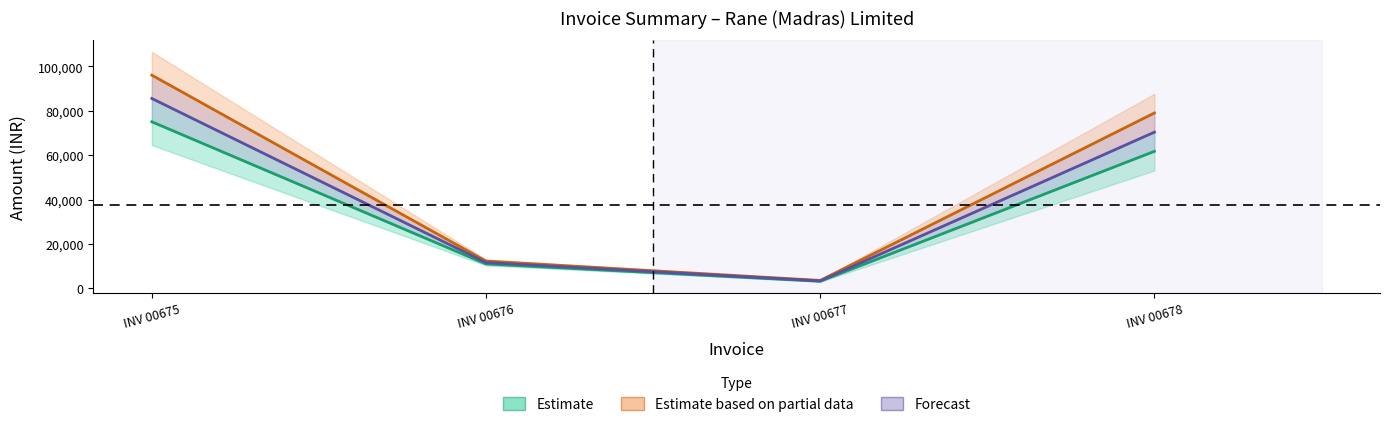

Between INV 00676 and INV 00677, which series saw the biggest shift?

Estimate based on partial data (INV VAL)